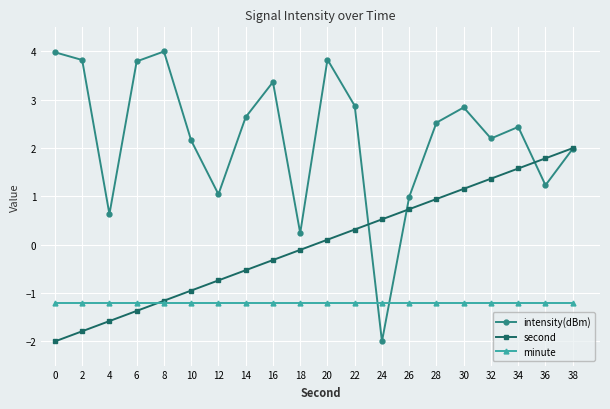

Reading left to right, extract all data points from this chart.

intensity(dBm): 4.0	3.8	0.6	3.8	4.0	2.2	1.0	2.6	3.4	0.2	3.8	2.9	-2.0	1.0	2.5	2.8	2.2	2.4	1.2	2.0
second: -2.0	-1.8	-1.6	-1.4	-1.2	-0.9	-0.7	-0.5	-0.3	-0.1	0.1	0.3	0.5	0.7	0.9	1.2	1.4	1.6	1.8	2.0
minute: -1.2	-1.2	-1.2	-1.2	-1.2	-1.2	-1.2	-1.2	-1.2	-1.2	-1.2	-1.2	-1.2	-1.2	-1.2	-1.2	-1.2	-1.2	-1.2	-1.2